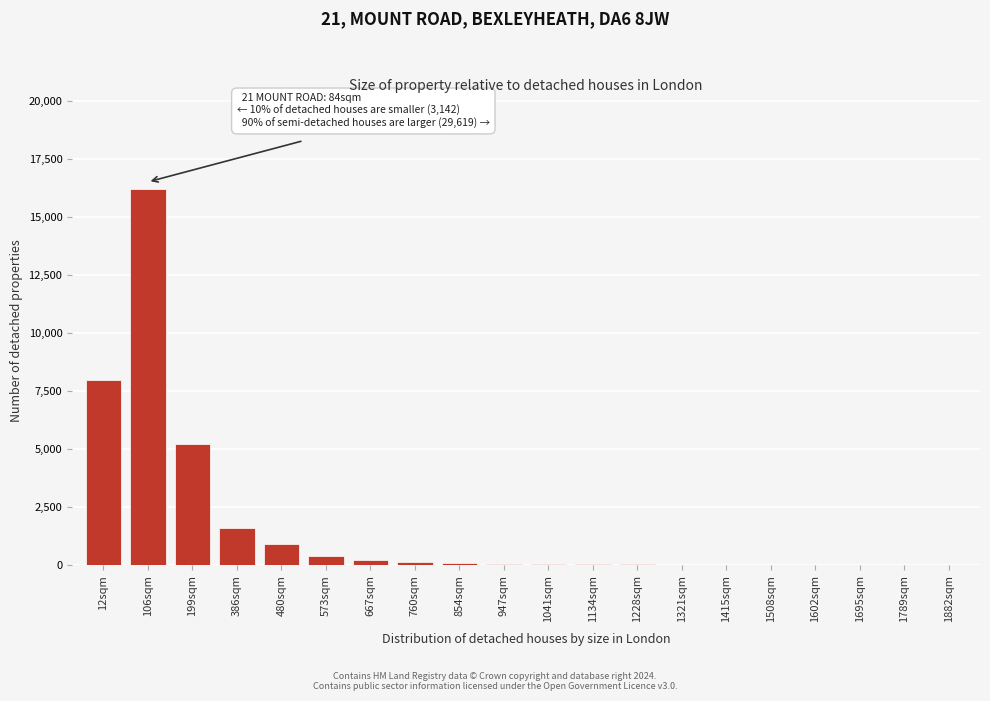

True or false: the data shows 220 at 667sqm.

True